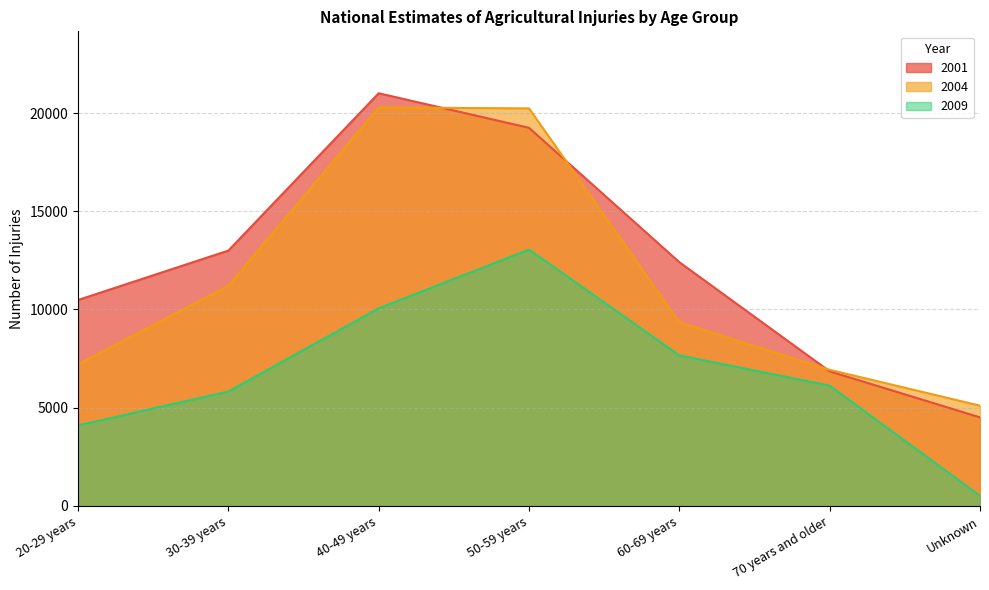

What position from the left is 50-59 years?

4